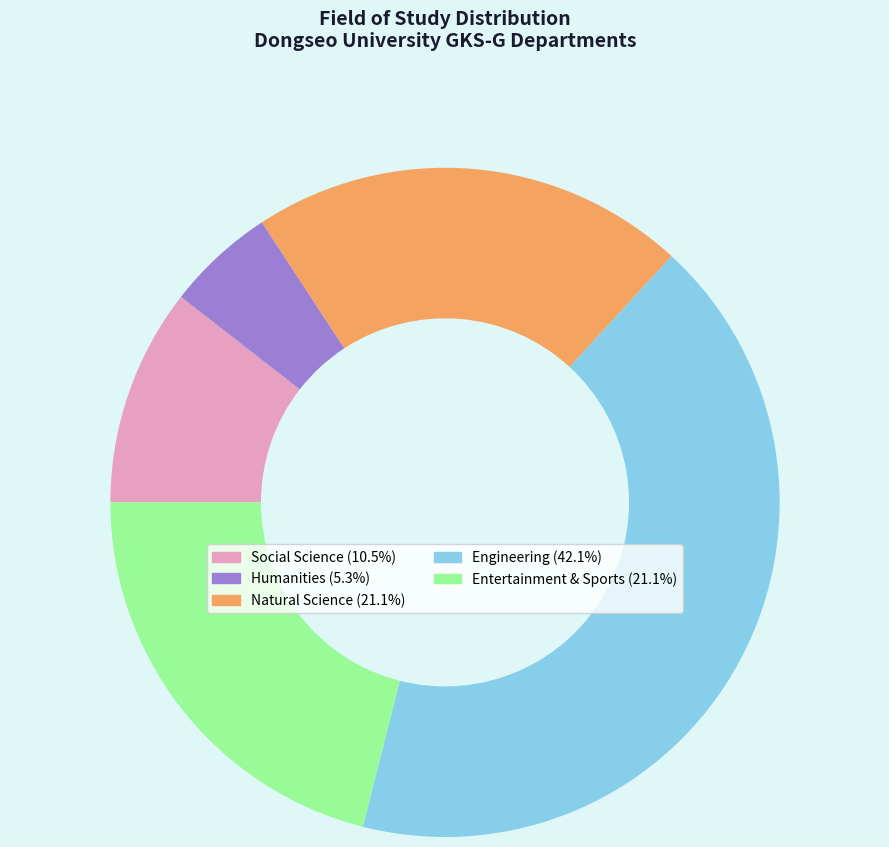

Does Entertainment & Sports (21.1%) account for over 50% of the chart?

No